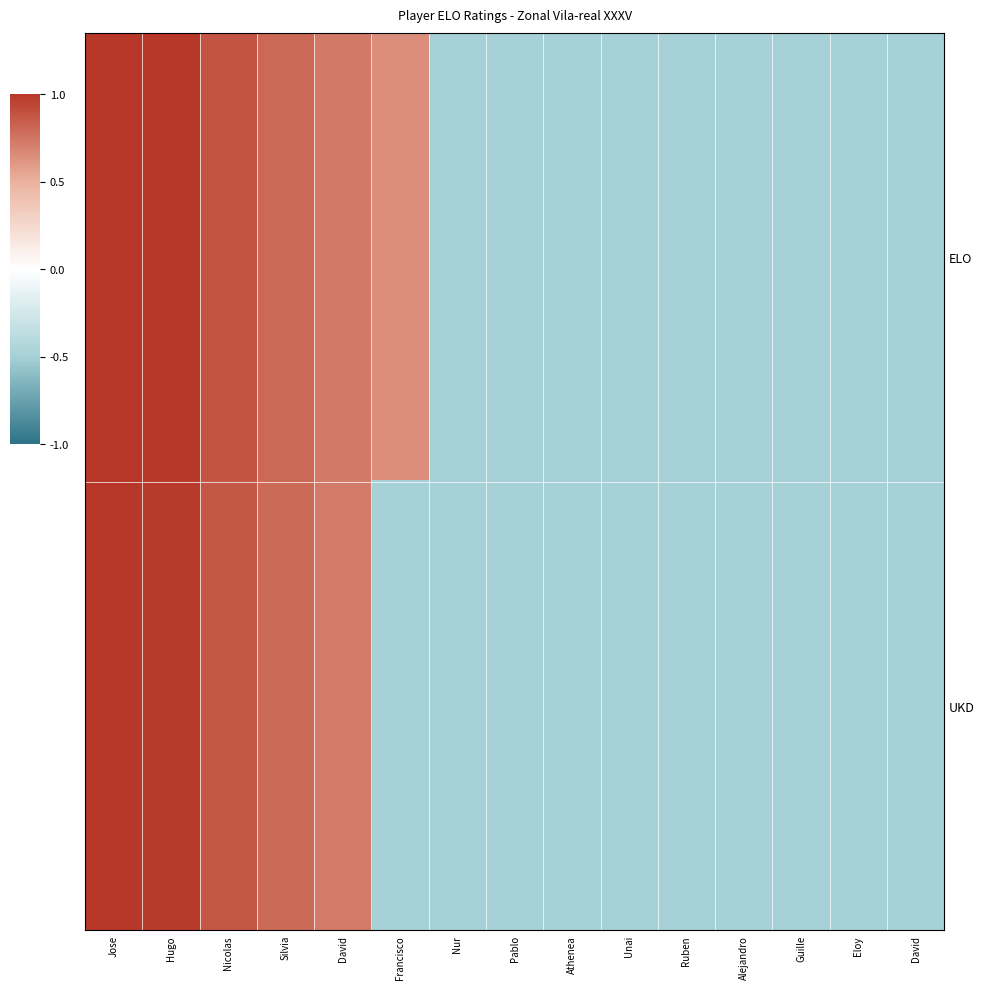

Which series has the widest spread of values?

ELO